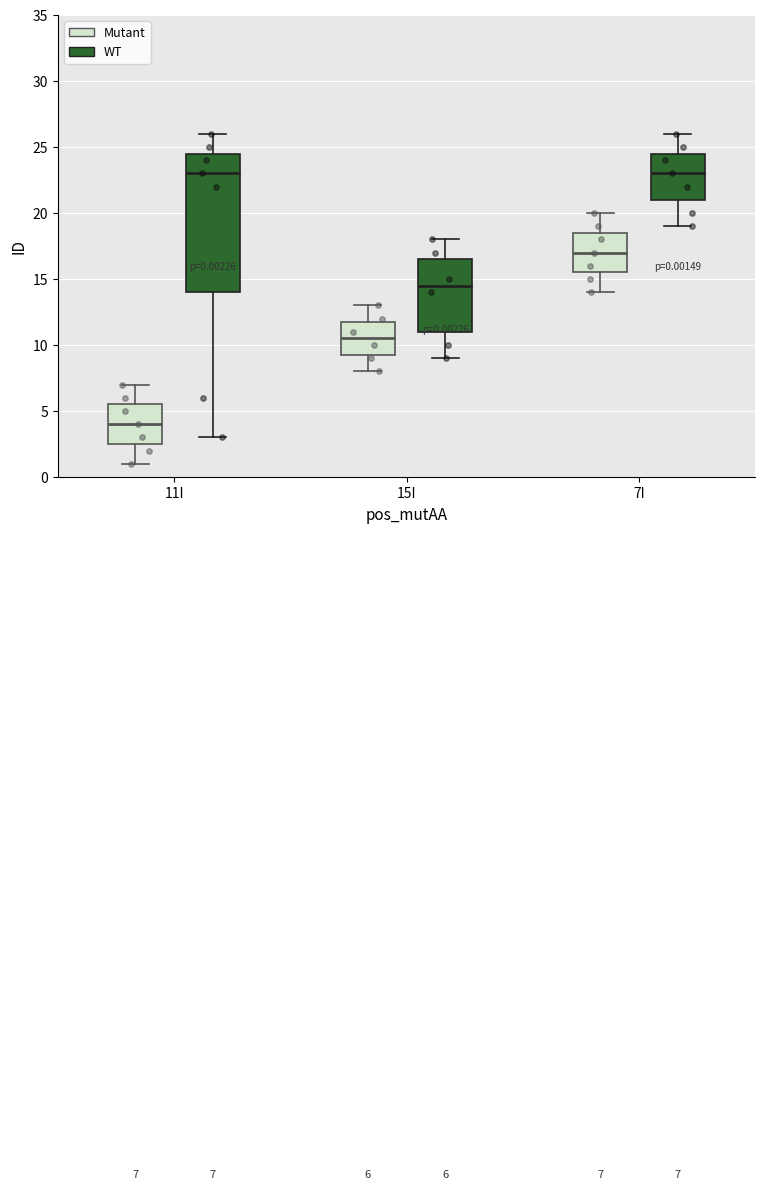

Comparing the boxes themselves (not the whiskers), which one is the tallest?

11I (WT)